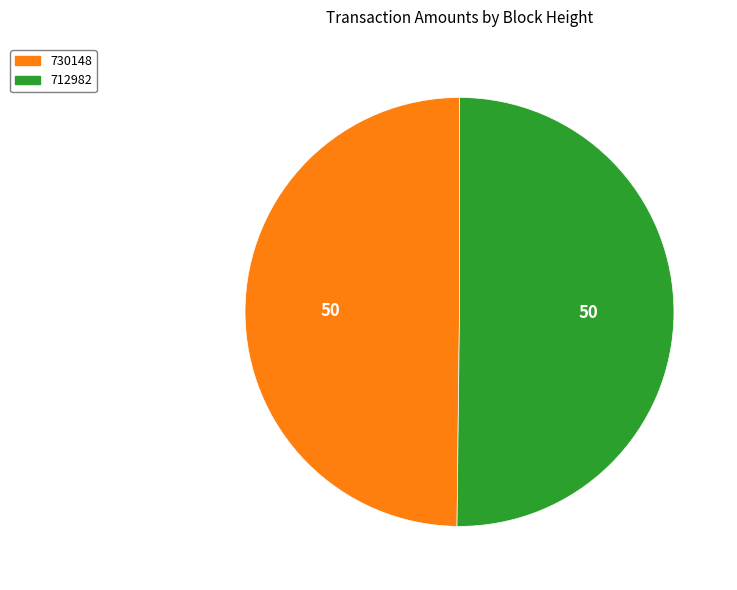

Do 712982 and 730148 together represent more than half of the pie?

Yes